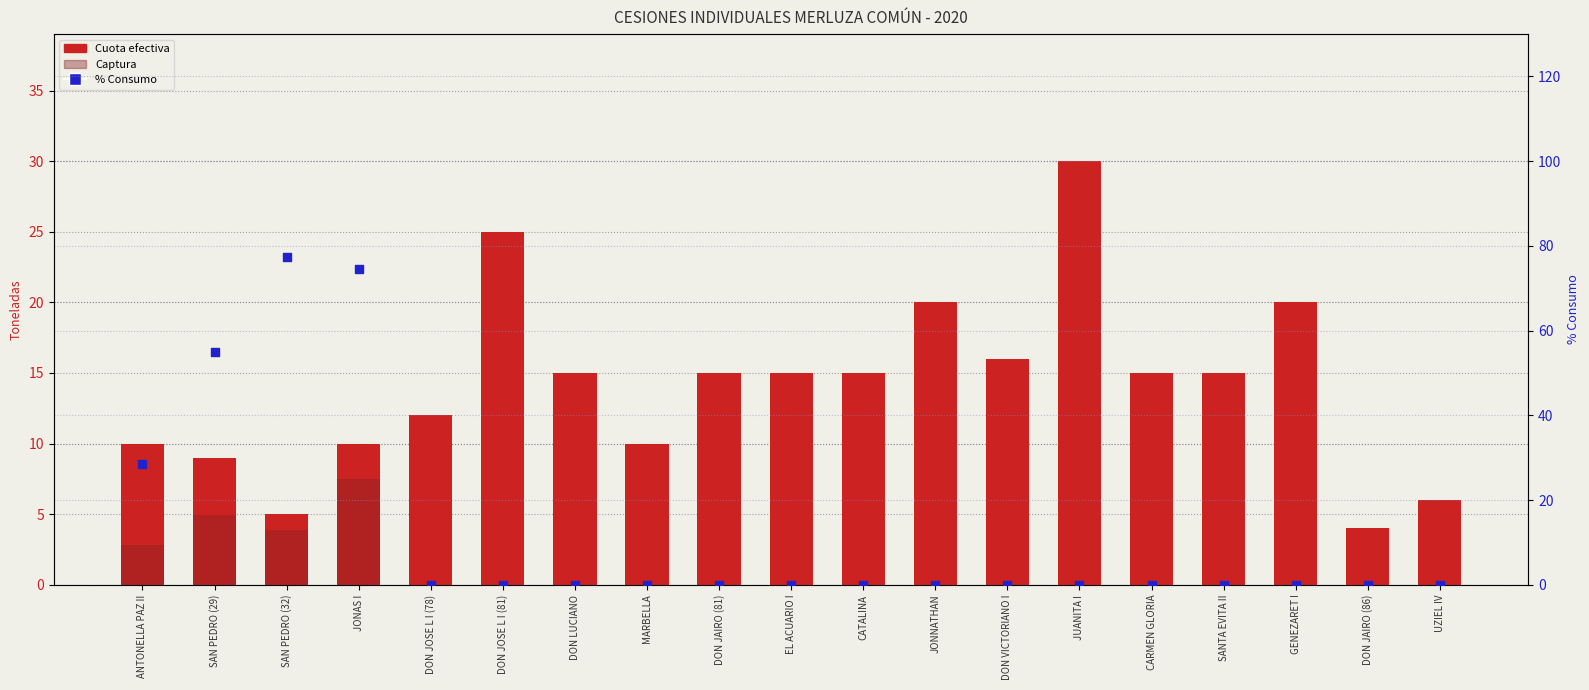

What is the total value across all series at JONNATHAN?

20.0